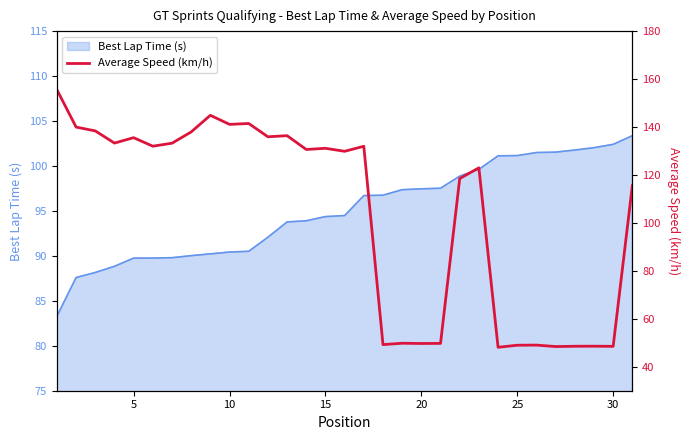

What is the highest value of the Best Lap Time (s) series?

103.4